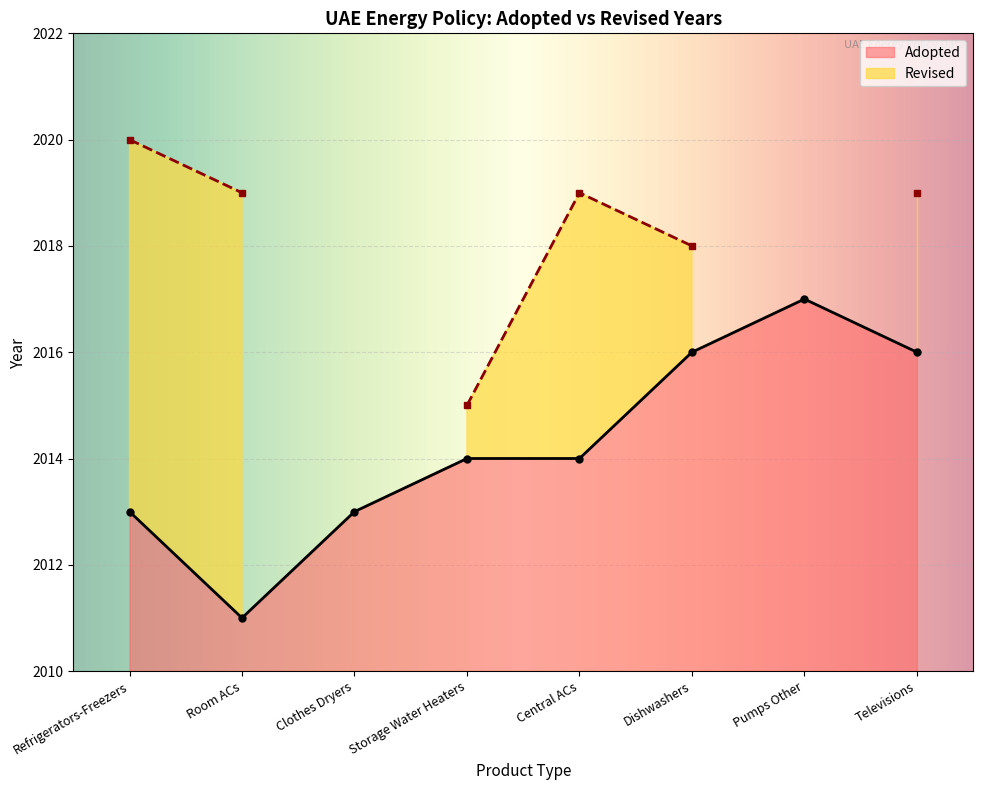

Is it true that the value at Storage Water Heaters is 3453?

False